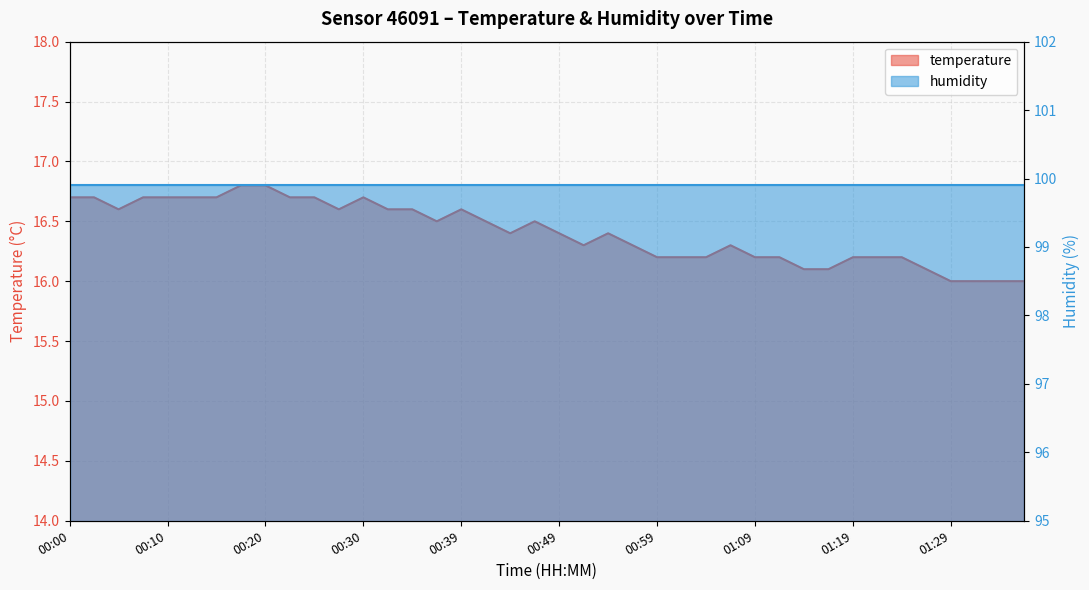

Which label corresponds to the largest value in the chart?

00:18